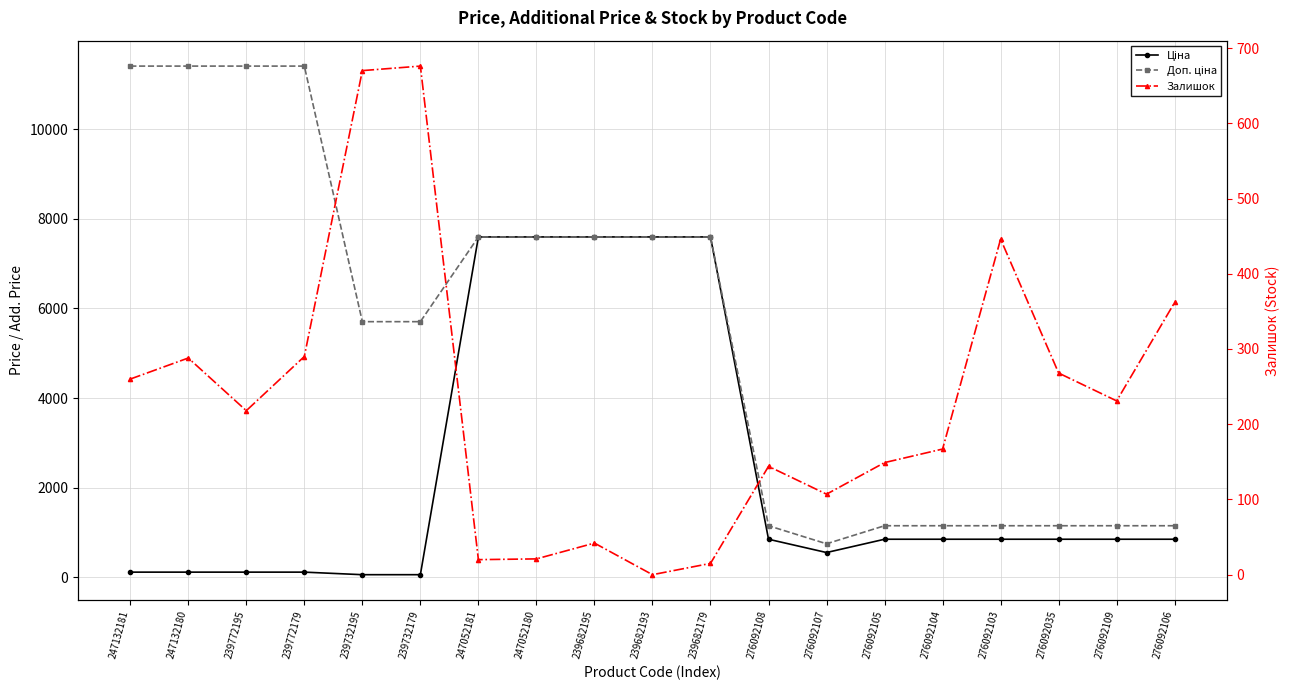

Which category has the lowest value in the Залишок series?

239682193